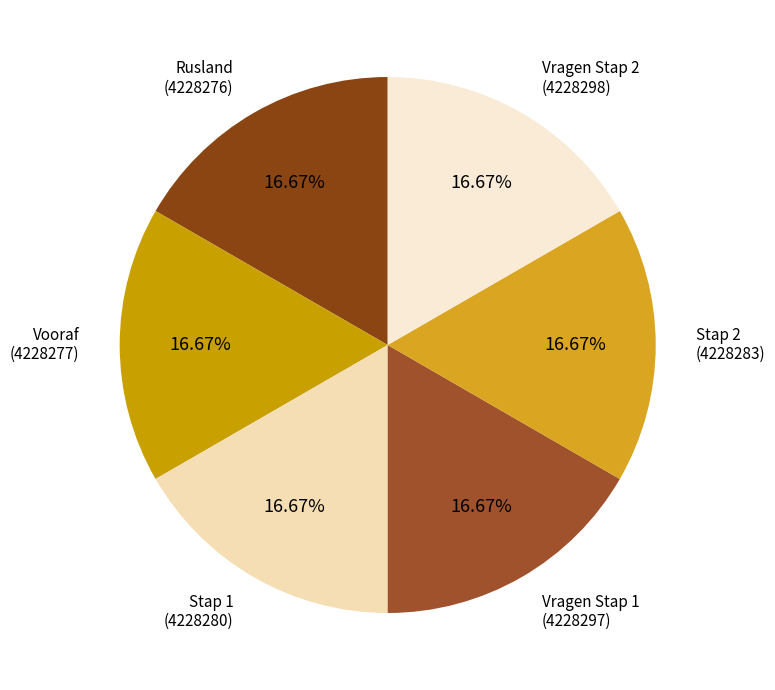

How many segments does this pie chart have?

6